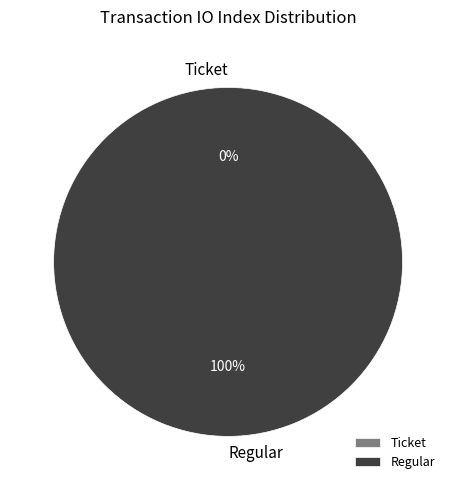

Is there any slice that represents more than half of the pie?

Yes